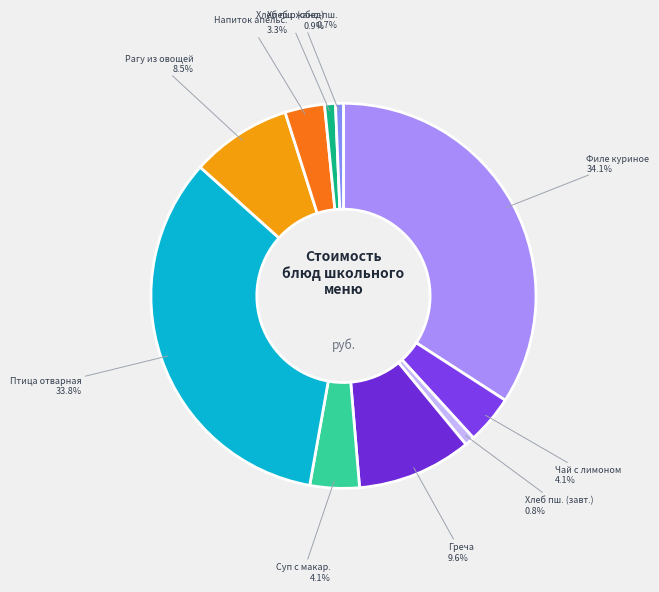

What percentage is NOT represented by Хлеб пш. (завт.)?

99.2%